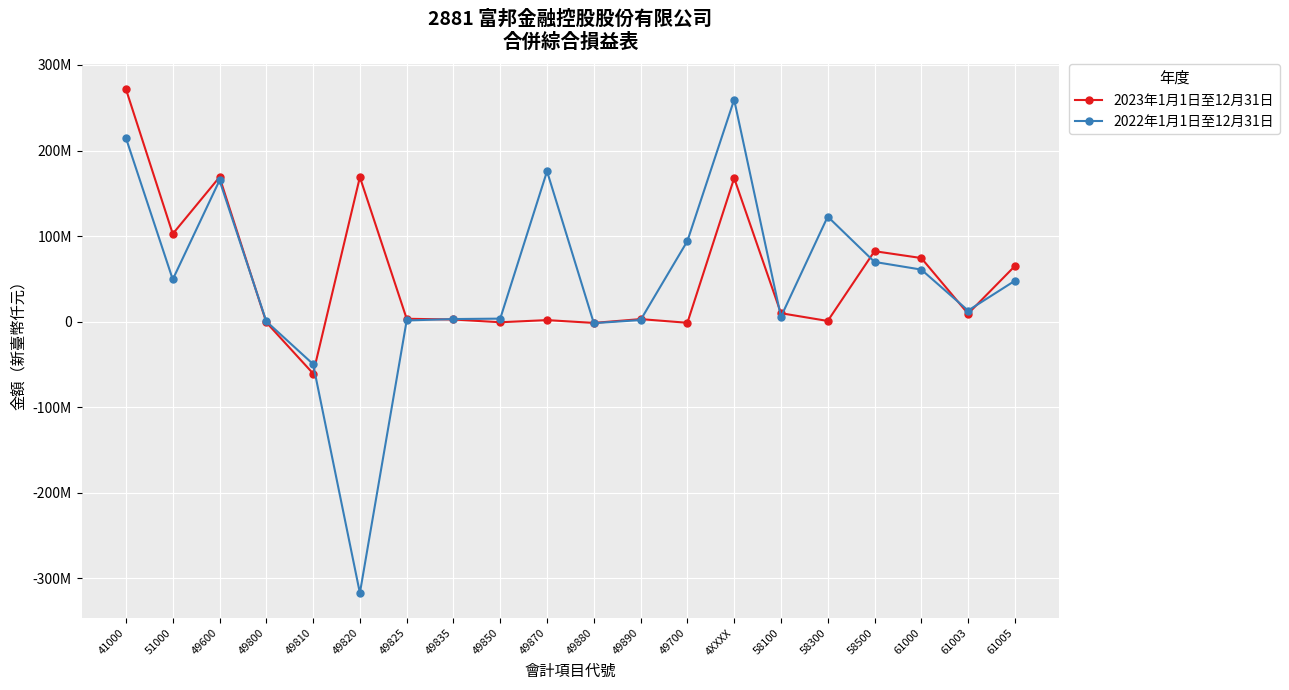

How many intersections are there between 2022年1月1日至12月31日 and 2023年1月1日至12月31日?

10